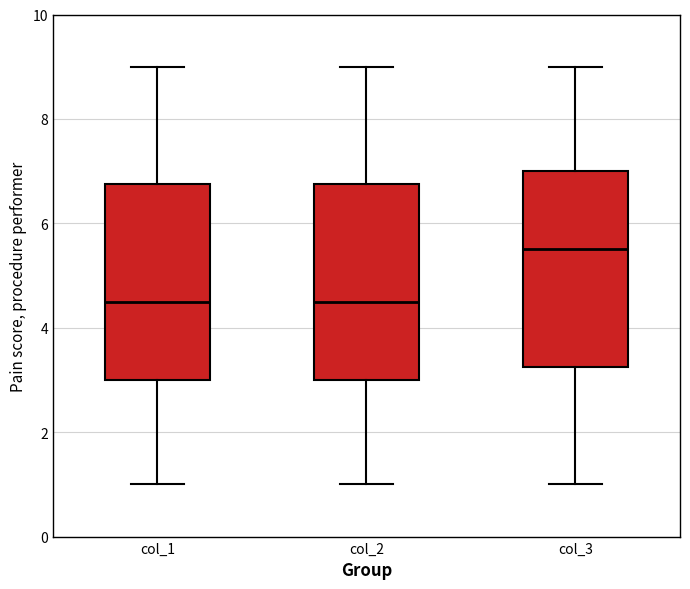

Which box's median line is the highest?

col_3